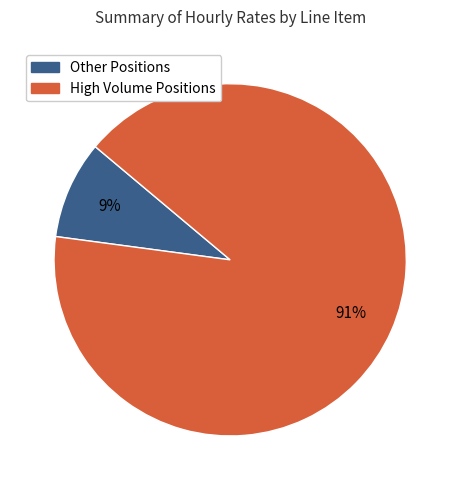

To the nearest percent, what is the difference between the largest and smallest slice percentages?

82%